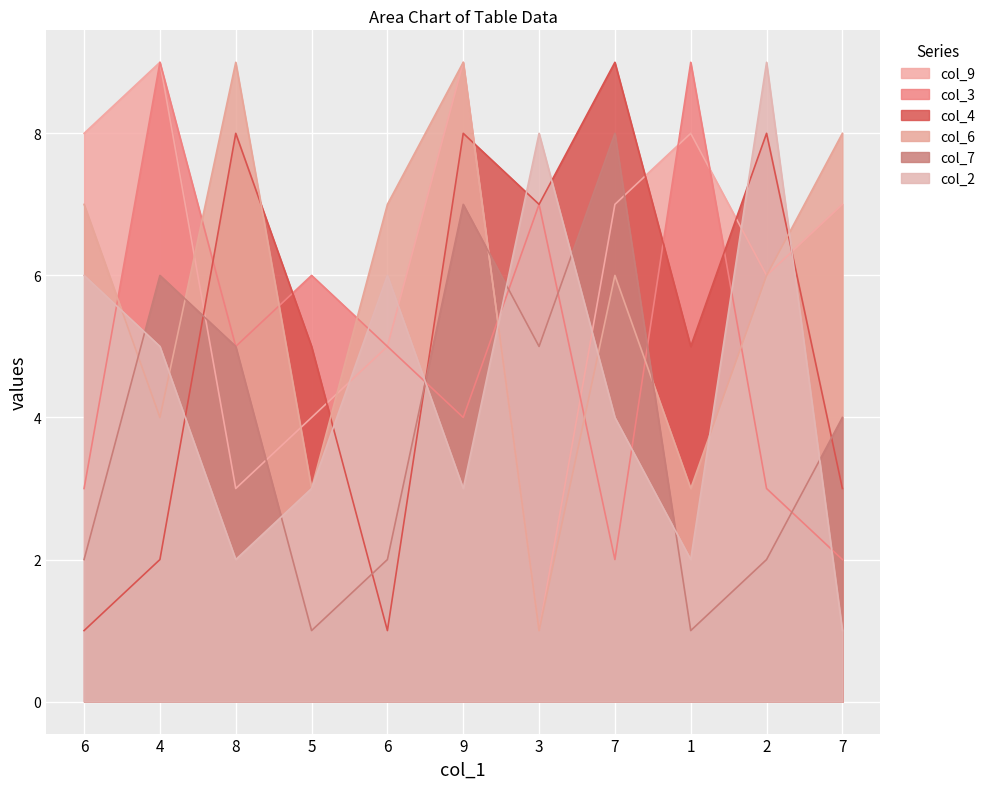

At how many categories does at least one series exceed 1?

11